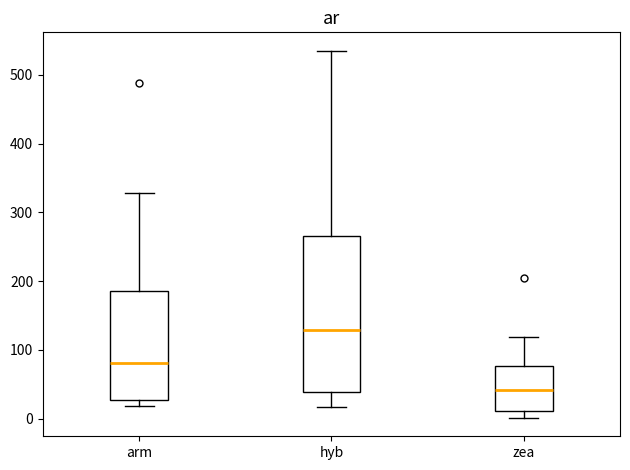

Reading left to right, read every box against the y-axis: the position of its median line, the range the box covers, and the ends of its whiskers. The values are not printed on the chart, so give them approximately, as read against the axis.

arm: median 80, box 30 to 190, whiskers 20 to 330
hyb: median 130, box 40 to 270, whiskers 20 to 540
zea: median 40, box 10 to 80, whiskers 0 to 120